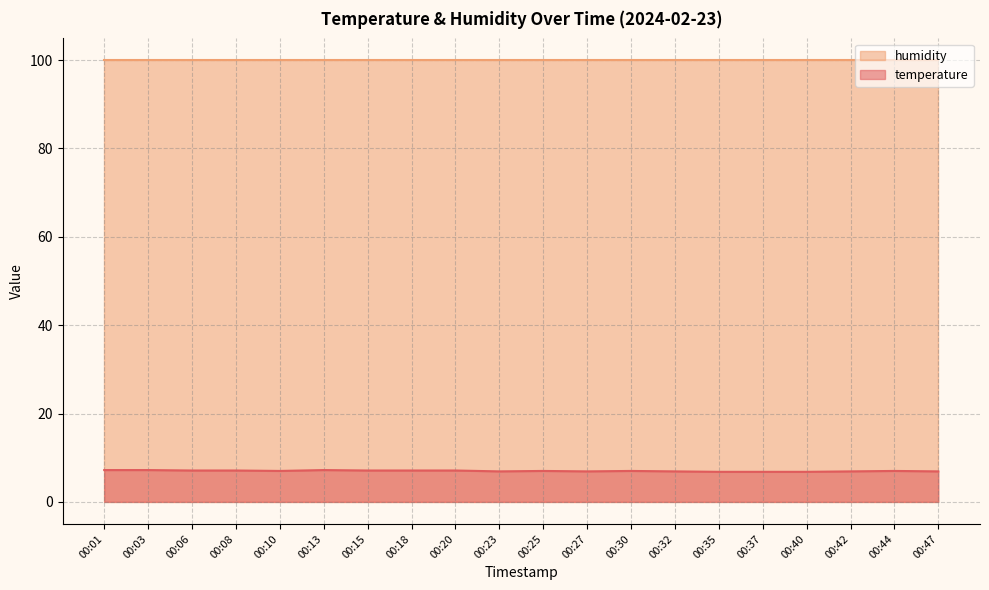

What is the sum of the values at 00:30 and 00:35?

13.8